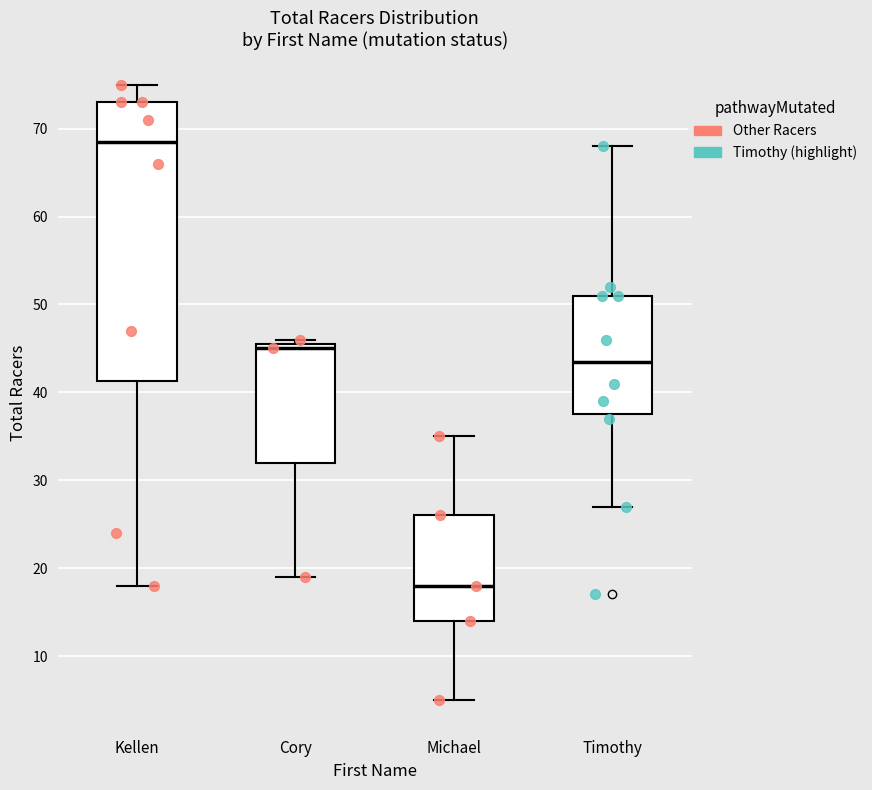

Which box's median line is the highest?

Kellen